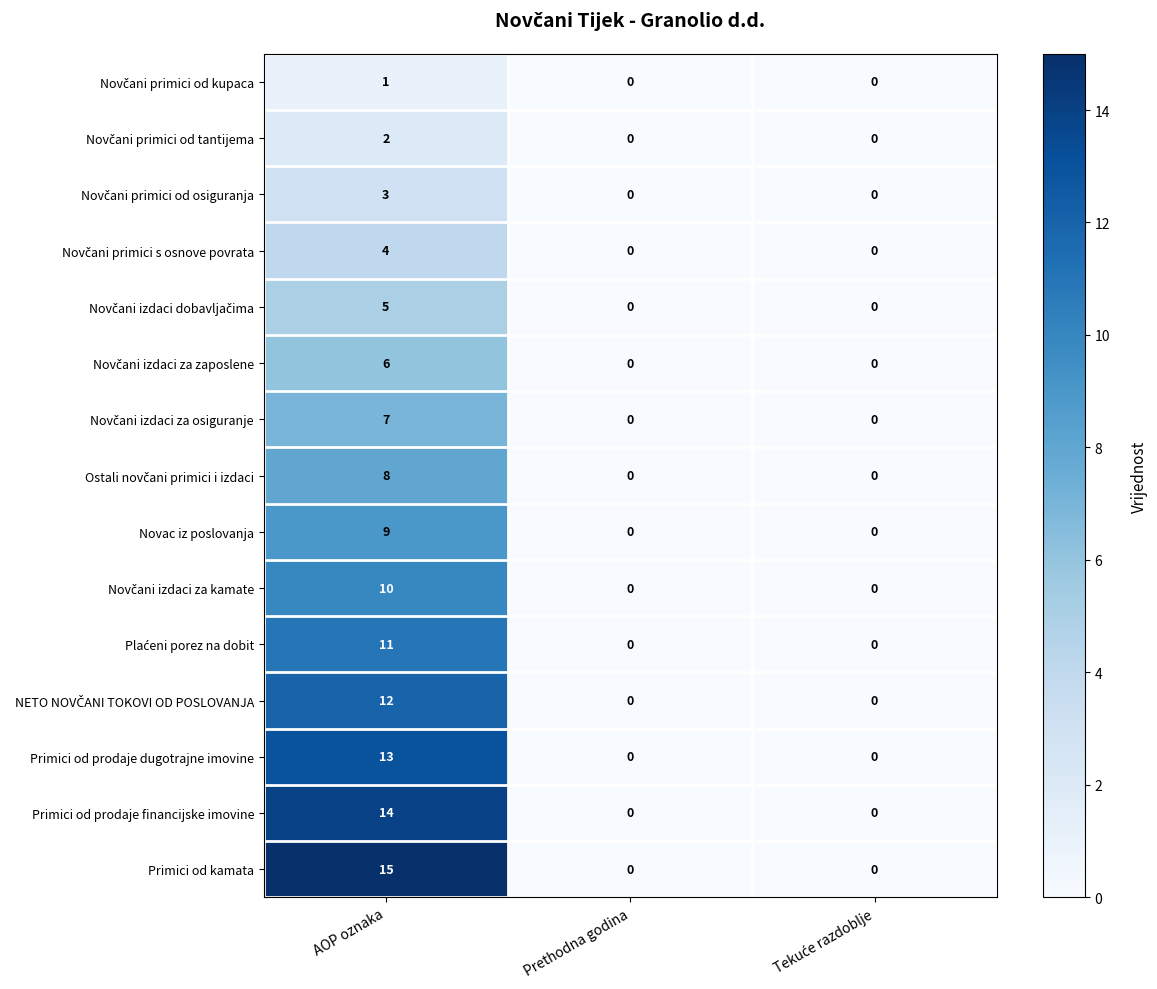

What is the difference between the highest and lowest values at AOP oznaka?

14